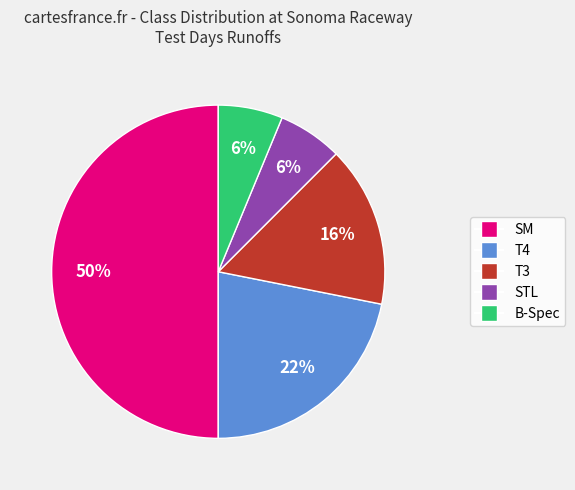

Is T4 the majority of the pie?

No